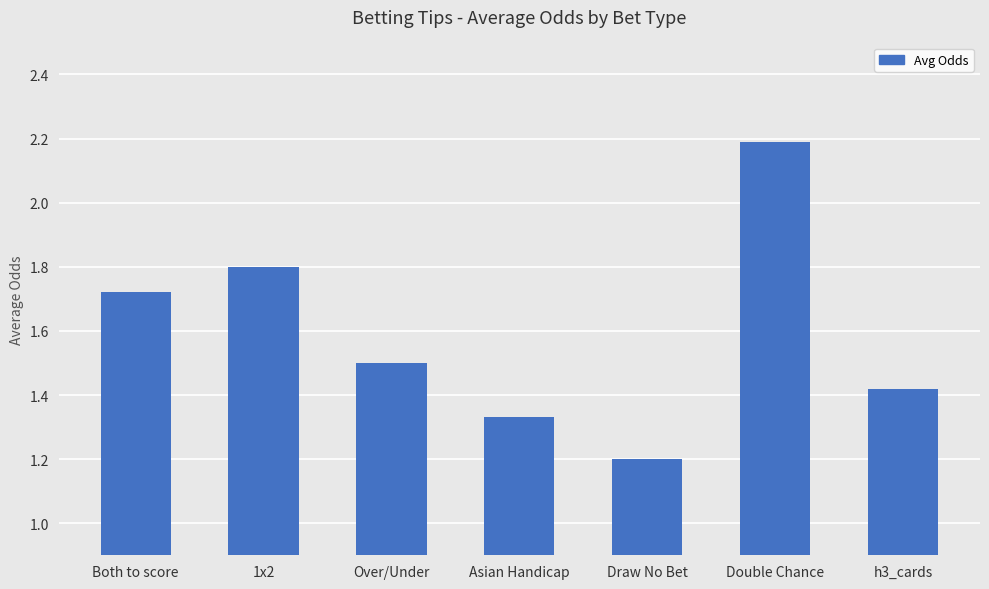

List the labels in order of value, smallest first.

Draw No Bet, Asian Handicap, h3_cards, Over/Under, Both to score, 1x2, Double Chance